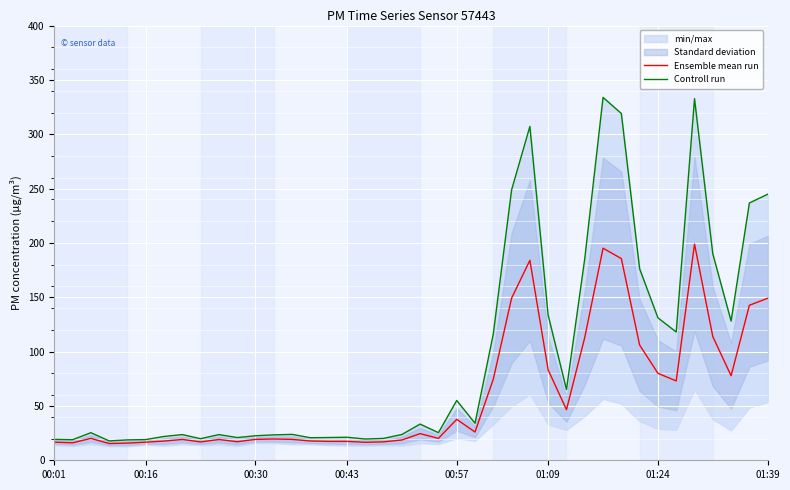

What are all the series names shown in the legend?

Ensemble mean run, Controll run